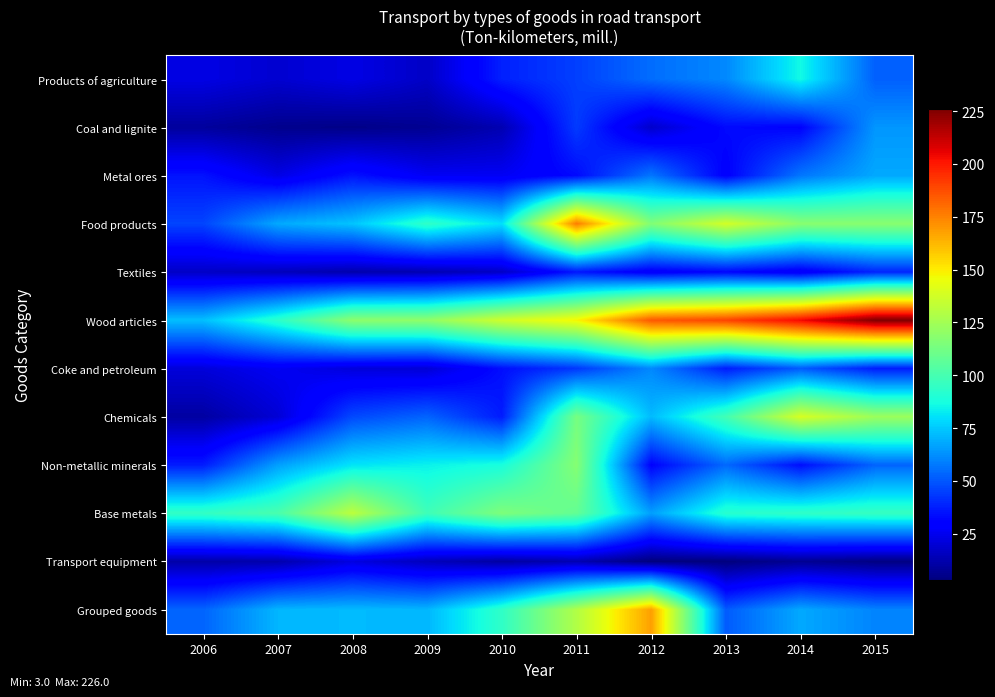

Rank the series by their maximum value, from highest to lowest.

Wood articles, Food products, Grouped goods, Chemicals, Base metals, Non-metallic minerals, Products of agriculture, Metal ores, Coal and lignite, Coke and petroleum, Textiles, Transport equipment